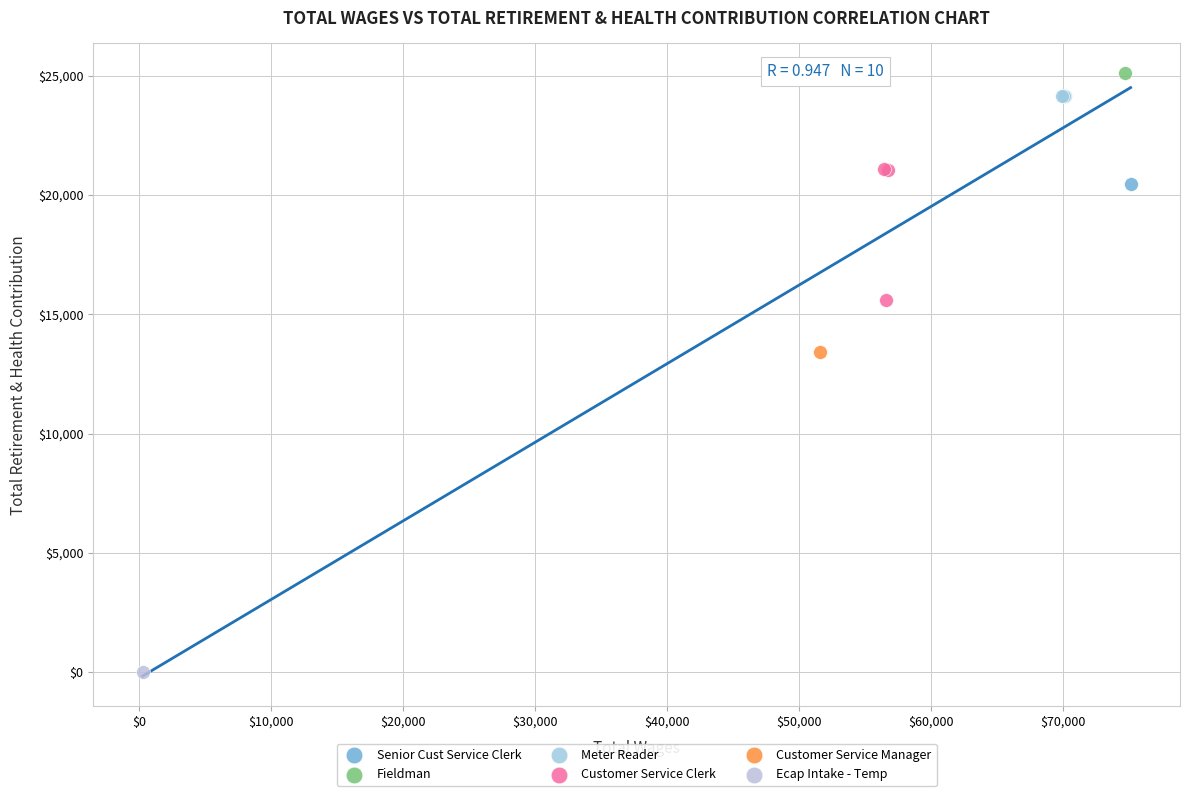

What are all the series names shown in the legend?

Senior Cust Service Clerk, Fieldman, Meter Reader, Customer Service Clerk, Customer Service Manager, Ecap Intake - Temp